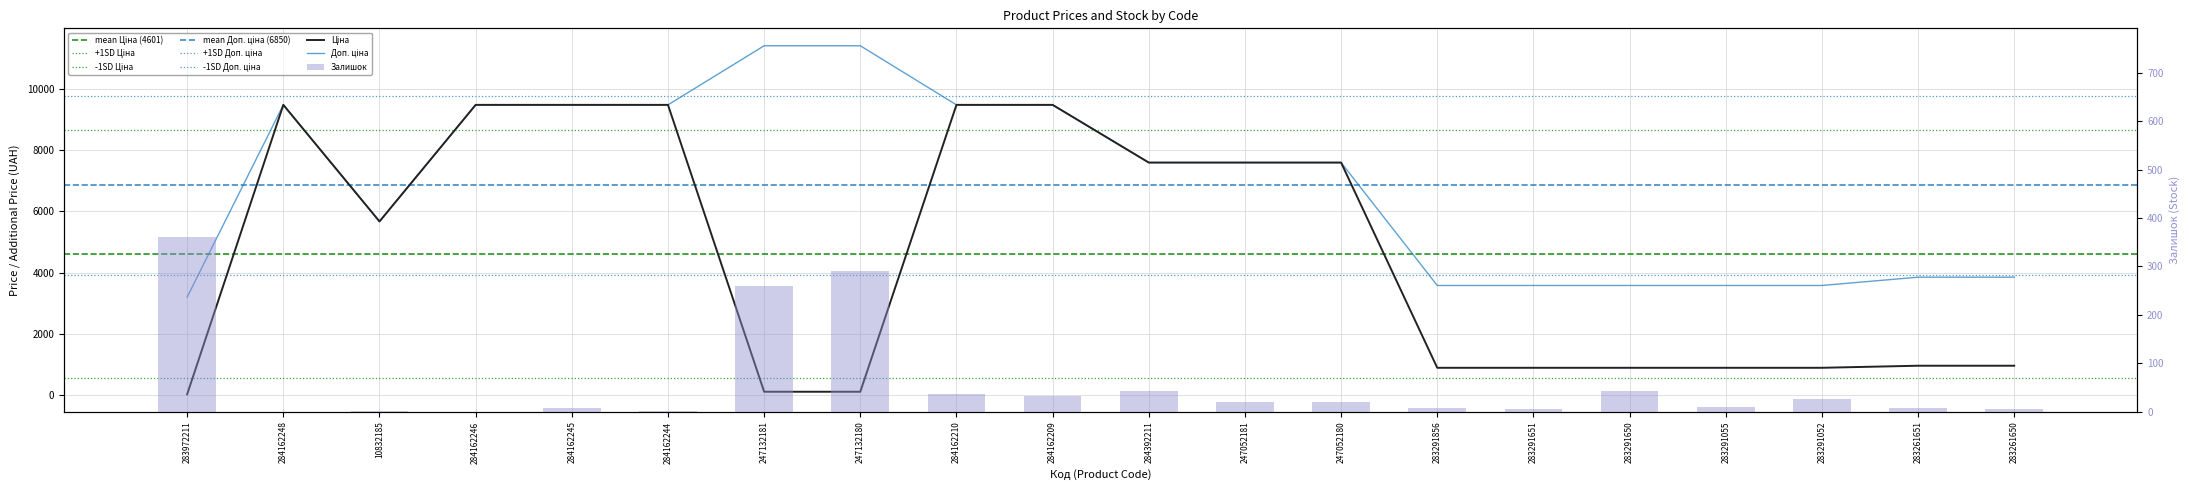

Which series has the largest total across all categories?

Доп. ціна